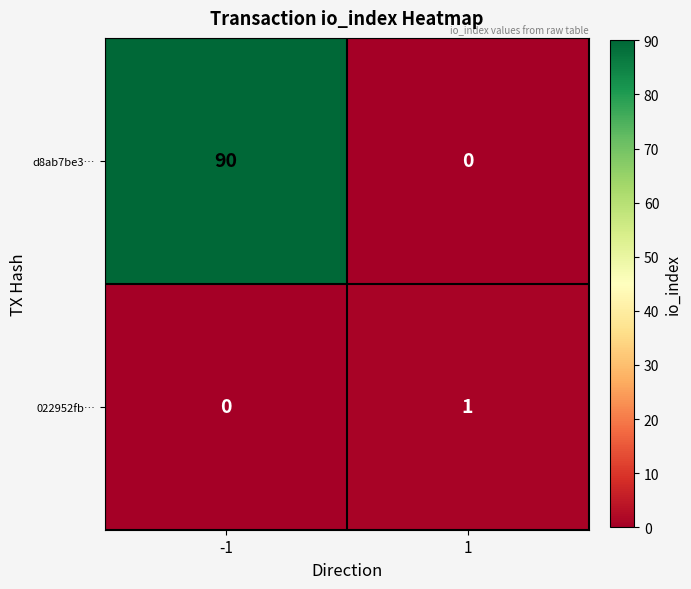

Rank the series by their maximum value, from lowest to highest.

022952fb…, d8ab7be3…